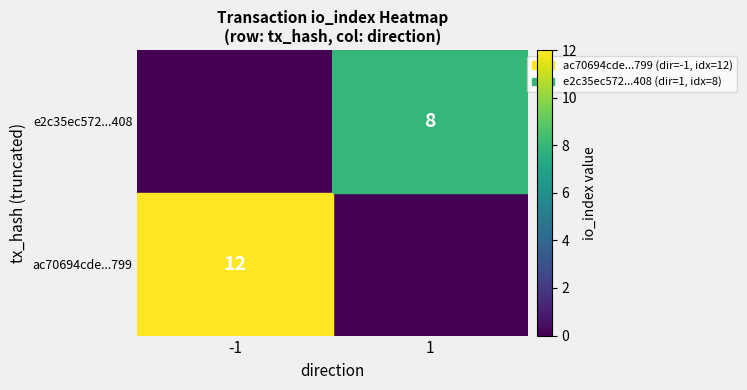

Is it true that e2c35ec572...408 equals 3 at 1?

False